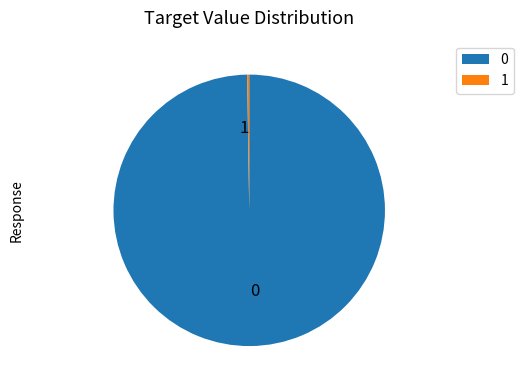

Does any single category account for the majority?

Yes